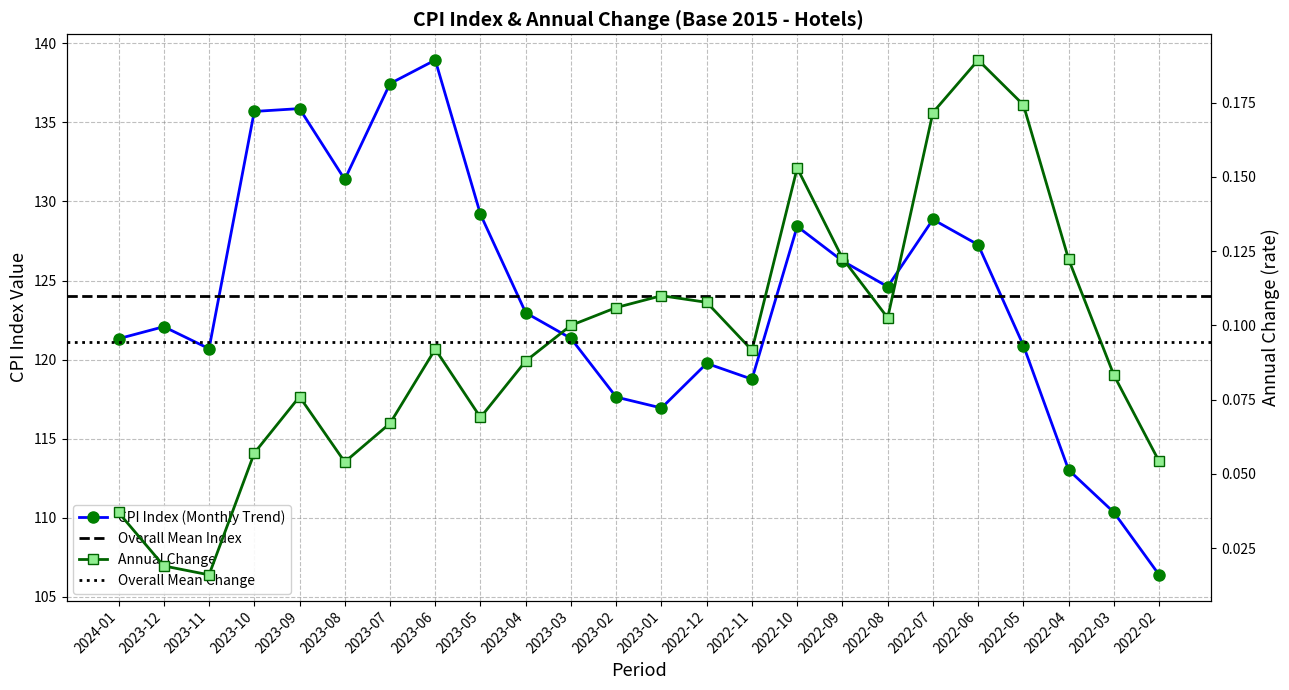

At how many categories does at least one series exceed 59?

24